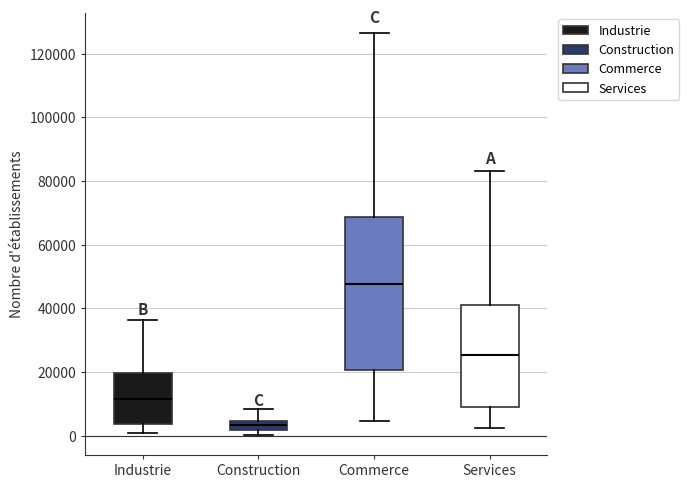

Where is the upper edge of the box for Construction on the y-axis? The values are not printed on the chart, so give them approximately, as read against the axis.

4000